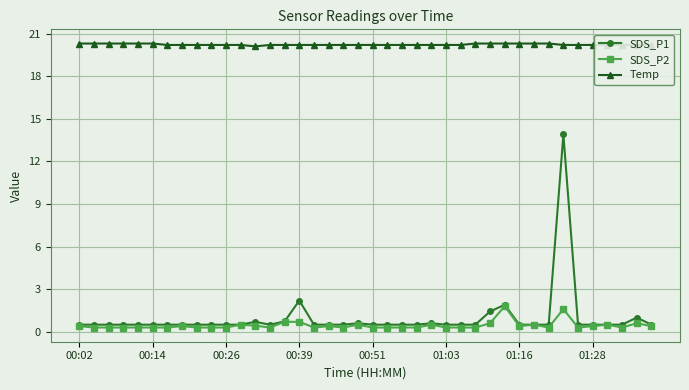

Which series has the widest spread of values?

SDS_P1